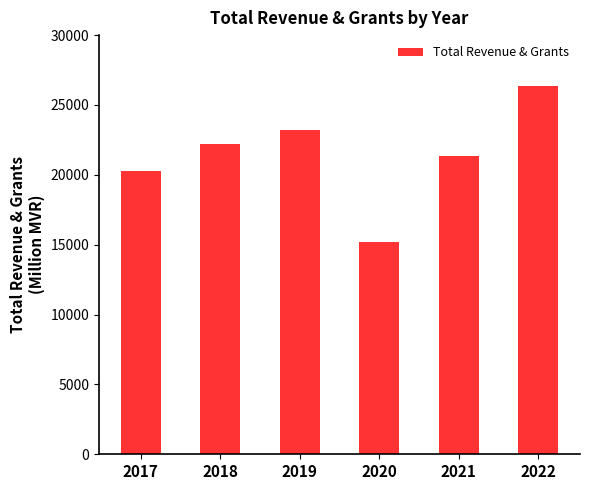

Reading right to left, extract all data points from this chart.

2022=26361.1	2021=21353.4	2020=15221.9	2019=23231.8	2018=22223.0	2017=20258.7